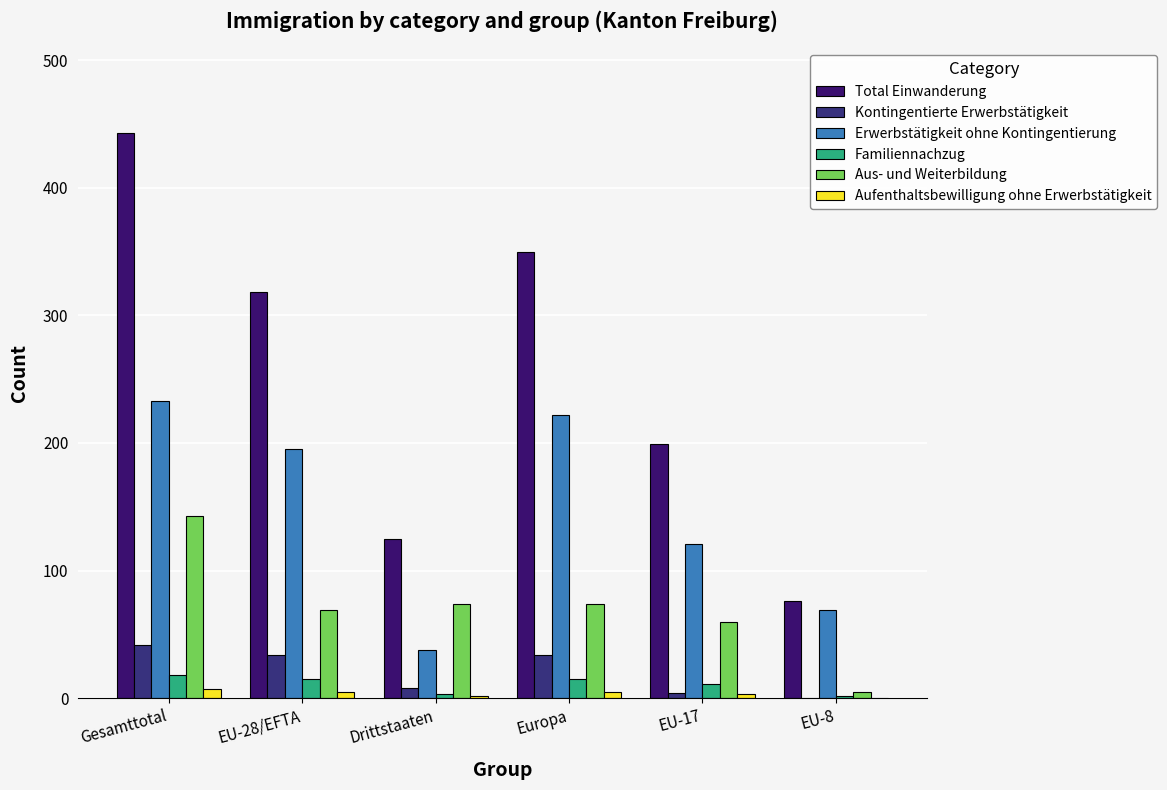

How many categories are shown in the chart?

6